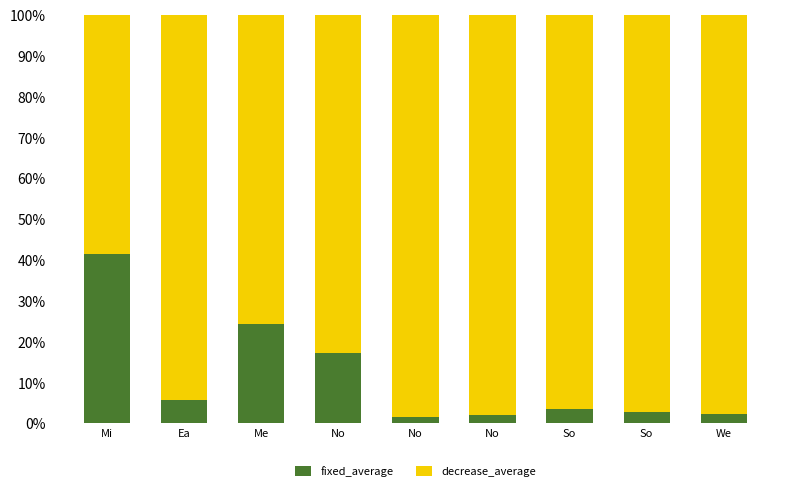

What is the total value across all series at Me?

100.0